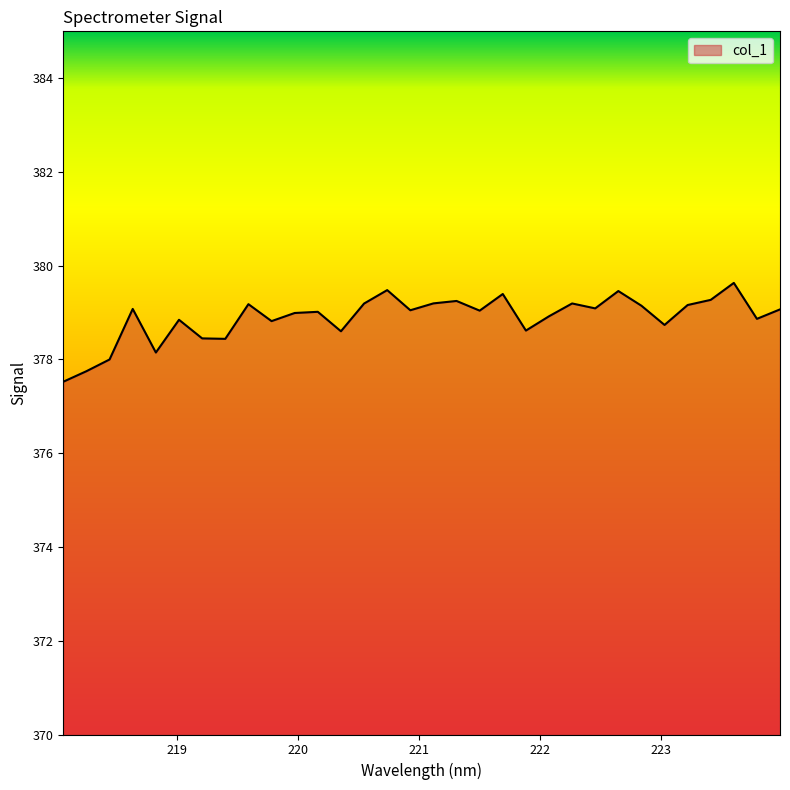

What is the difference between the maximum and minimum values?

2.1